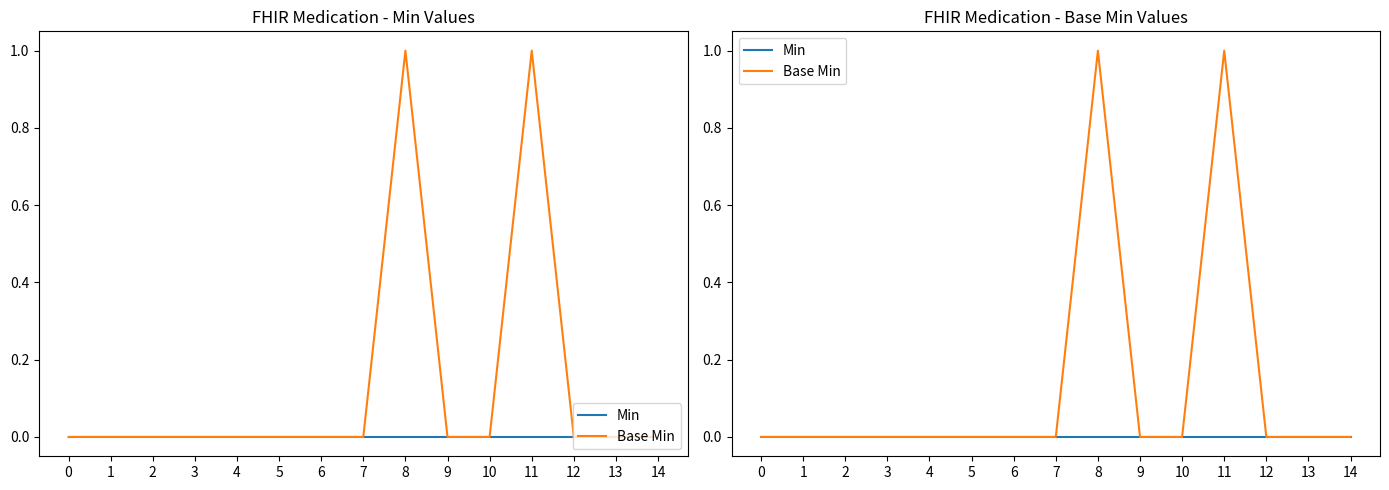

At how many categories does at least one series exceed 0?

2